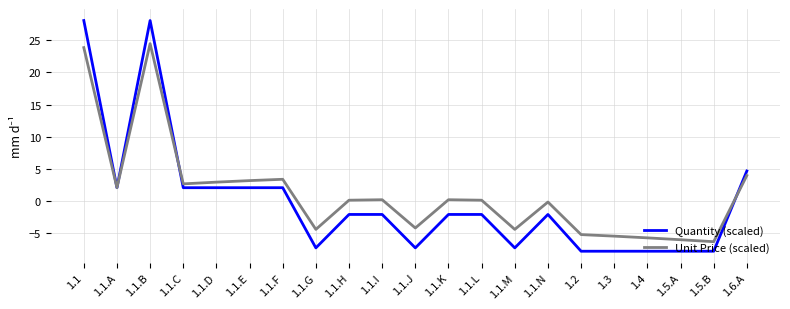

Between 1.1.D and 1.1.H, which series saw the biggest shift?

Quantity (scaled)